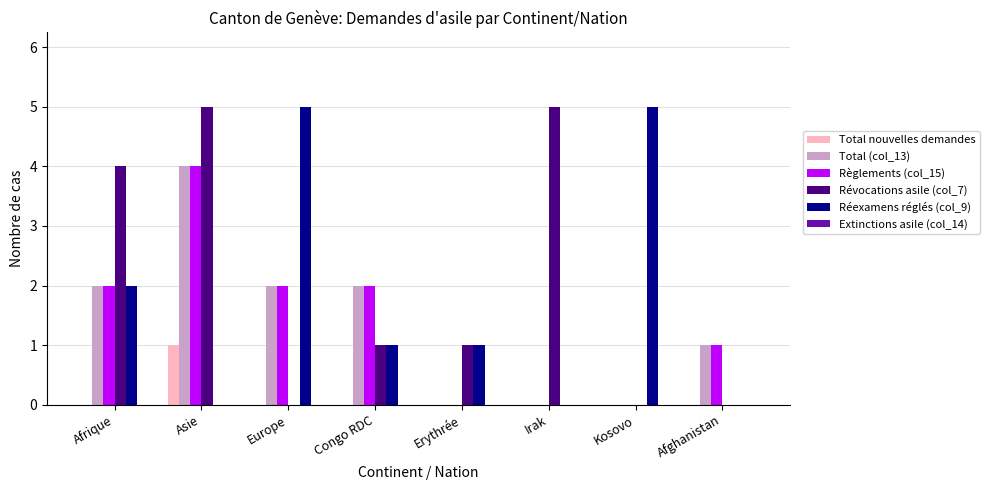

Between Europe and Erythrée, which series saw the biggest shift?

Réexamens réglés (col_9)